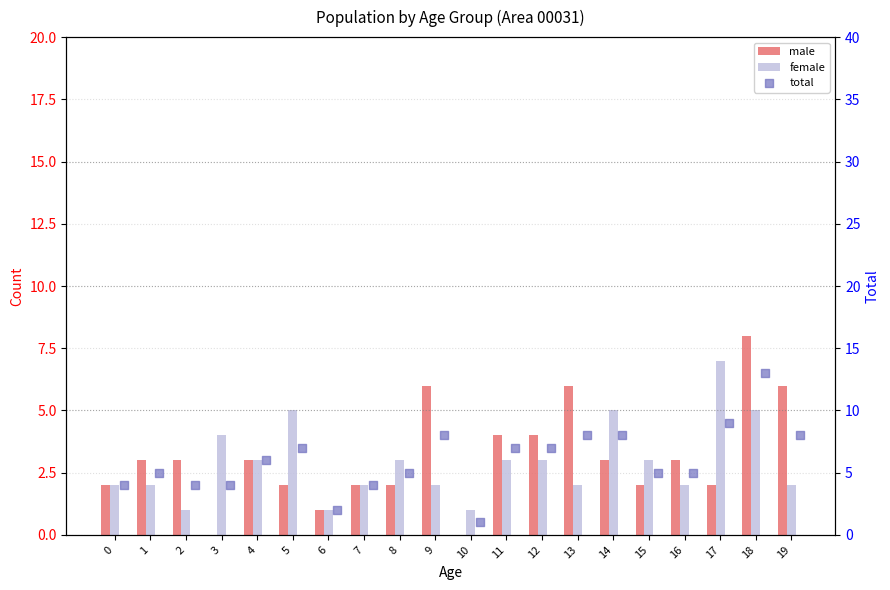

Which series reaches the maximum Y coordinate?

total